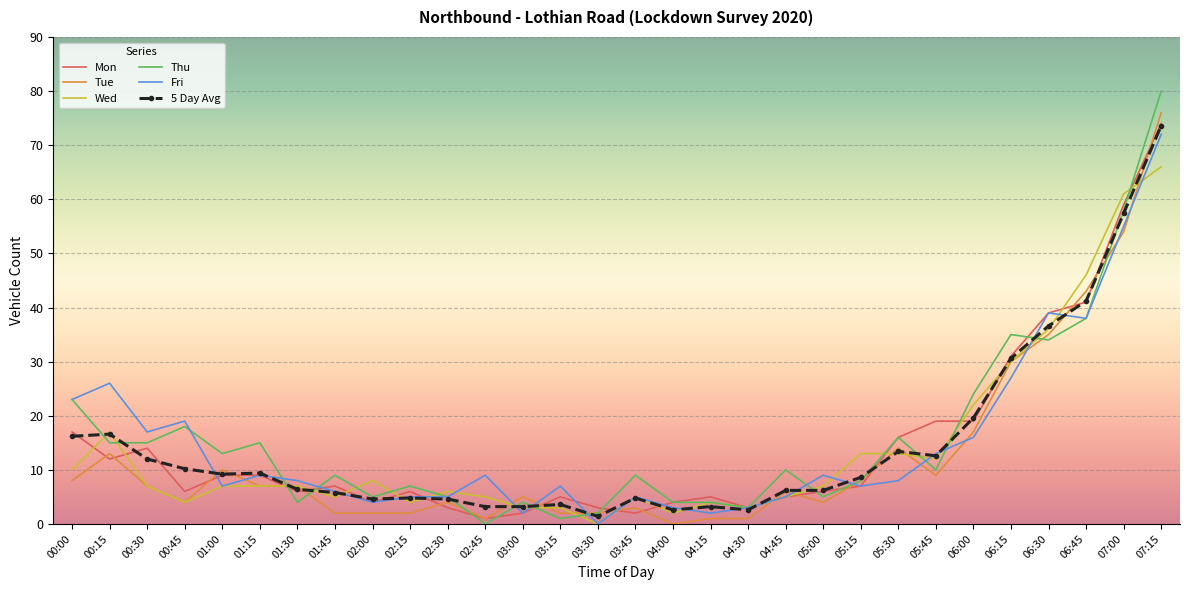

The 5 Day Avg series shows 21.8 at 05:45. True or false?

False